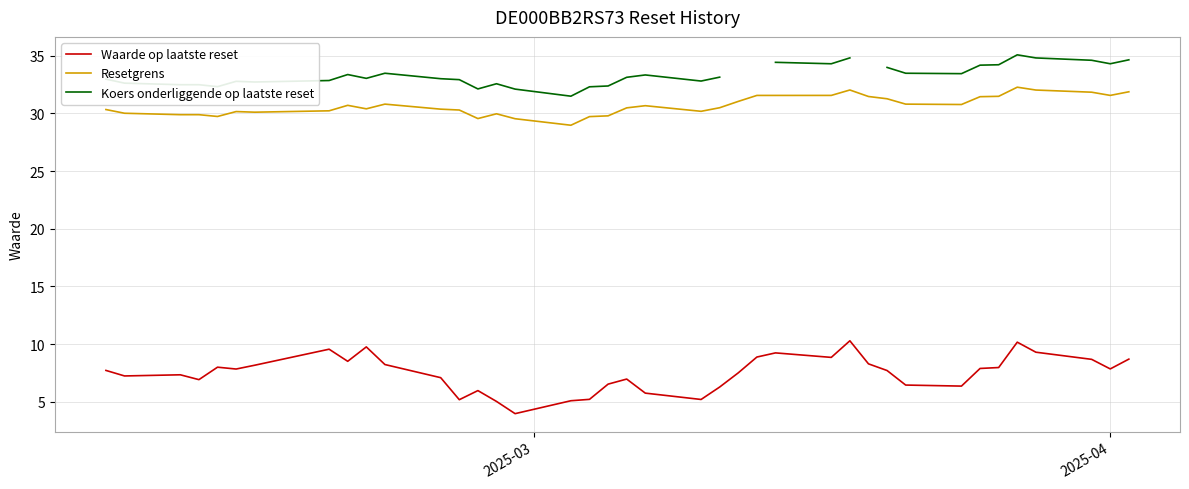

What is the maximum value for Resetgrens?

32.3